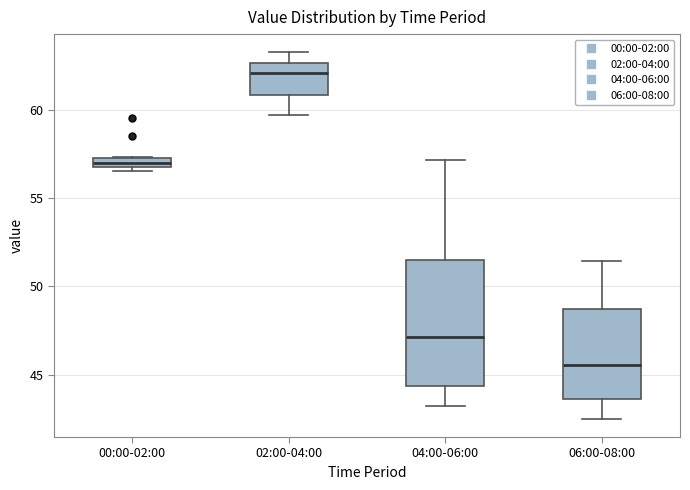

Where does the median line of the box for 04:00-06:00 sit on the y-axis? The values are not printed on the chart, so give them approximately, as read against the axis.

47.0